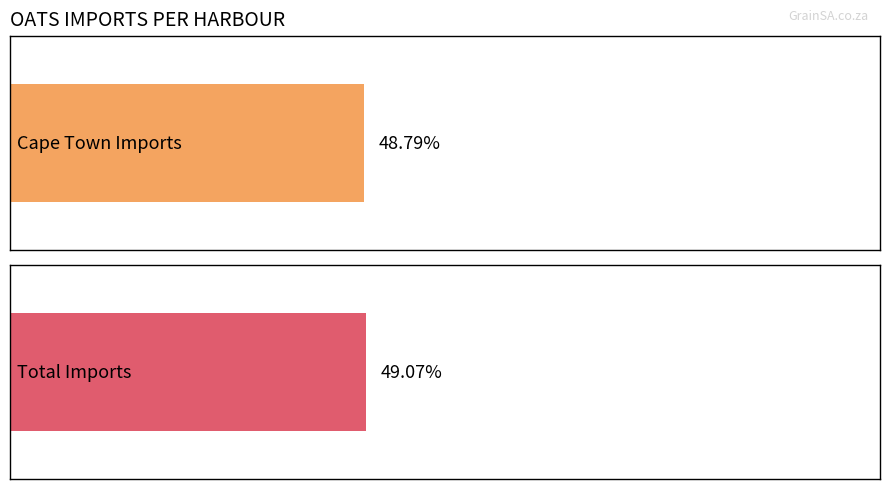

Which series has the largest range (max minus min)?

Total